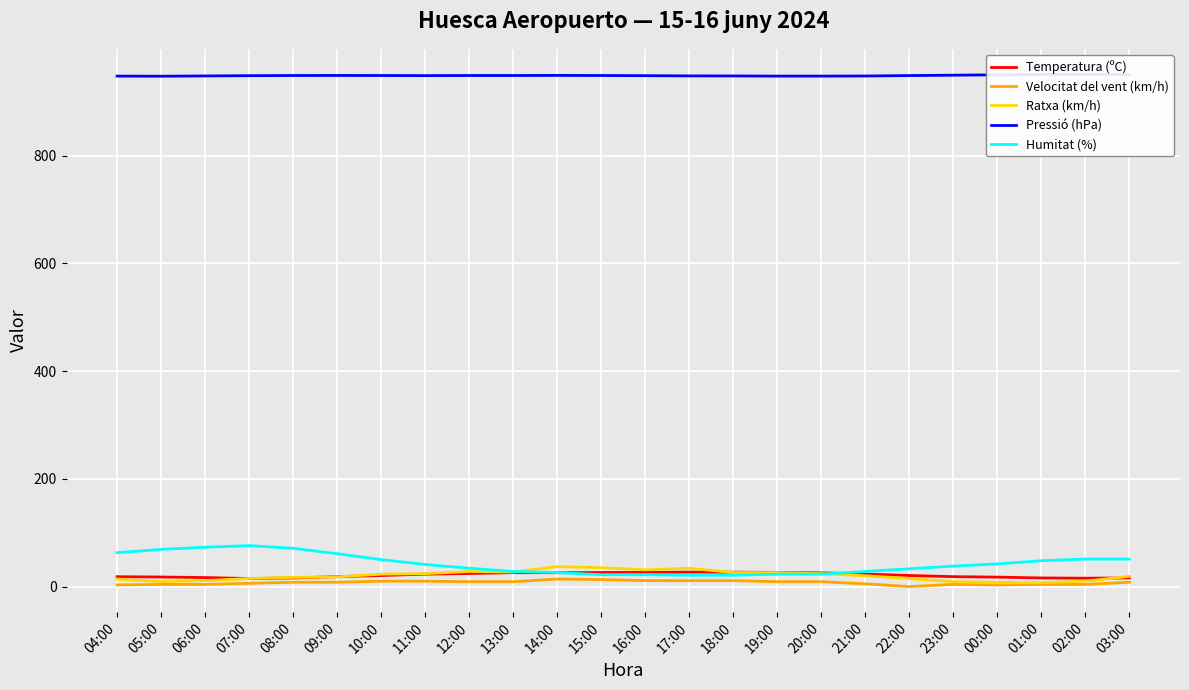

At which category does the chart reach its peak across all series?

02:00